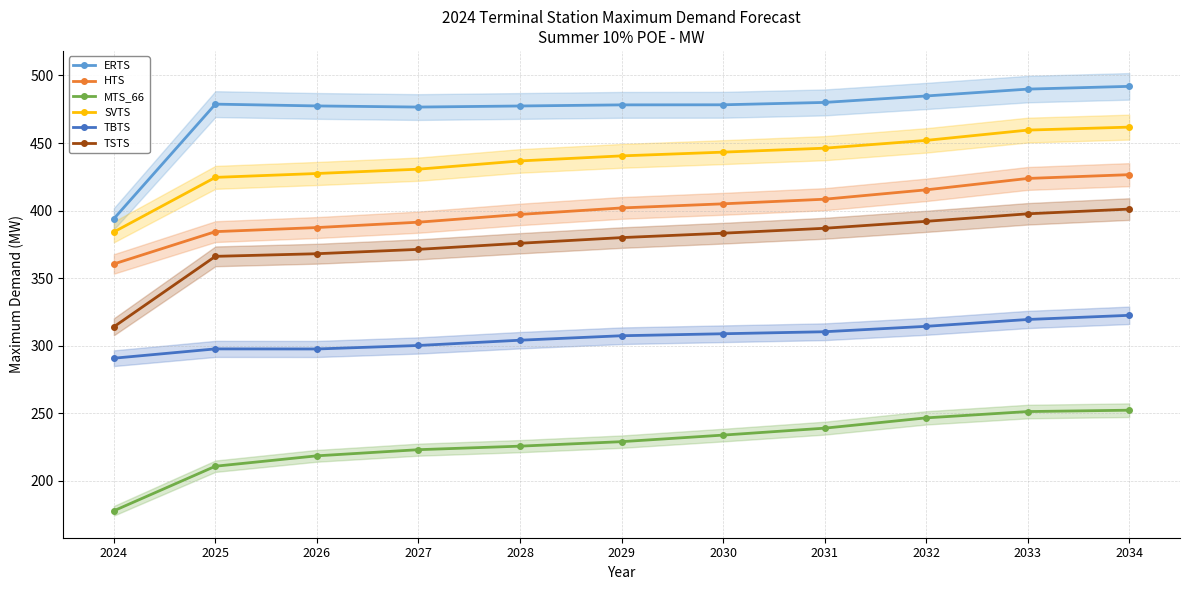

What is the maximum value shown in the chart?

492.0